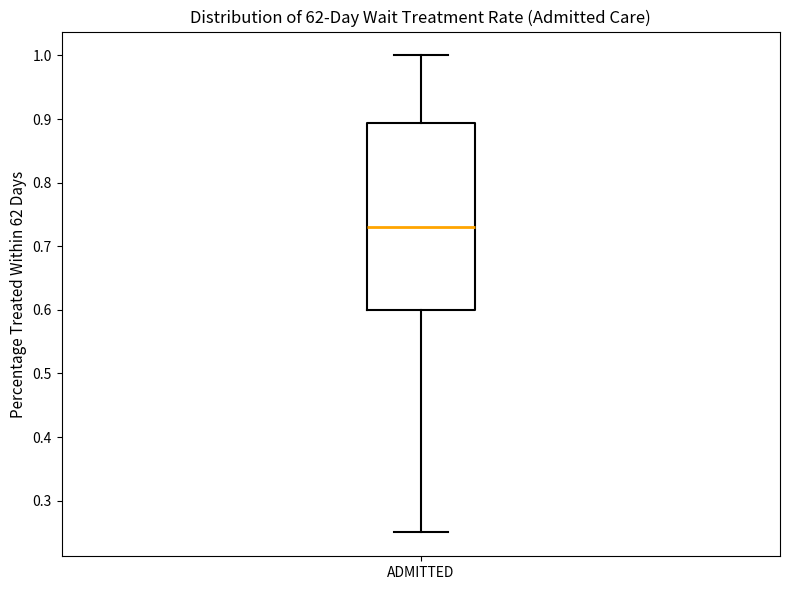

Where does the lower whisker of the box for ADMITTED end on the y-axis? The values are not printed on the chart, so give them approximately, as read against the axis.

0.25